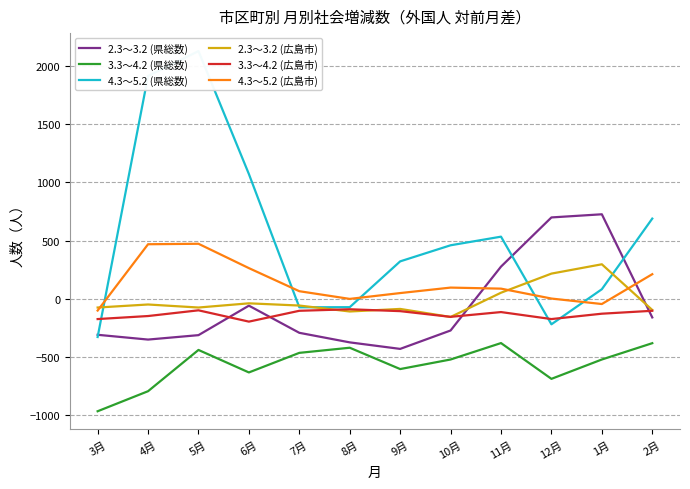

How many lines are shown in the chart?

6